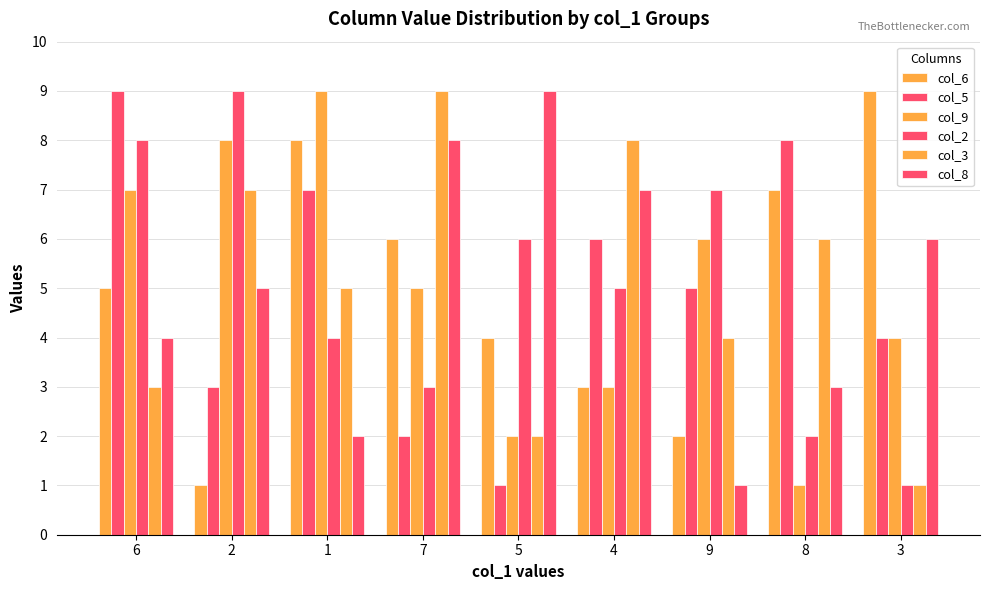

Which series changed the most between 5 and 9?

col_8